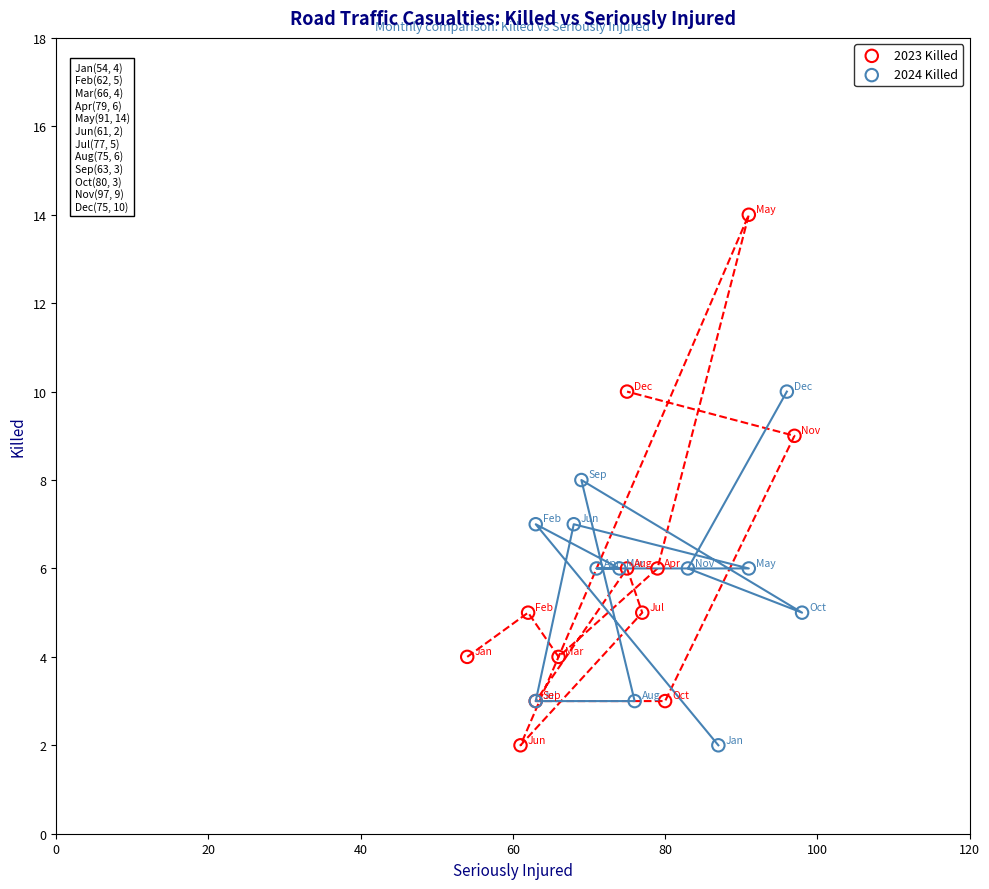

Which series contains the highest Y value?

2023 Killed